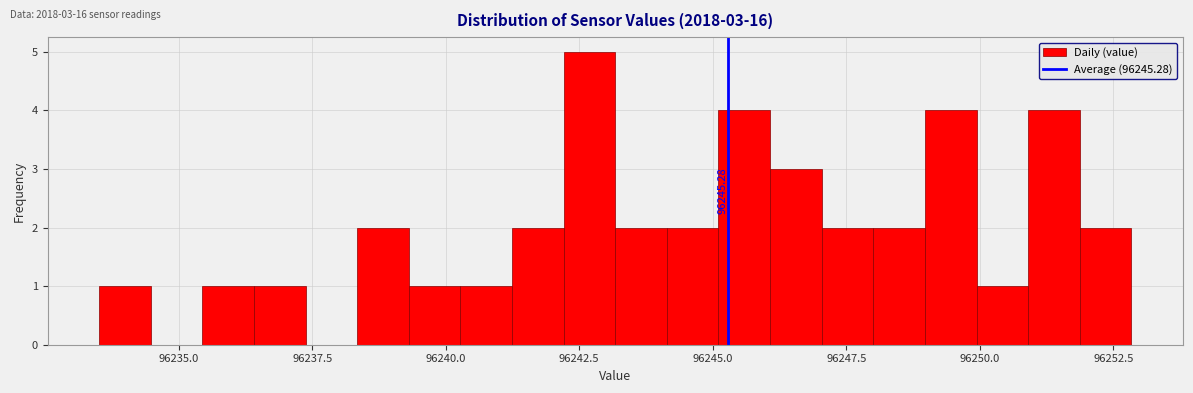

Read against the x-axis, roughly where is the centre of the tallest bar?

96242.5